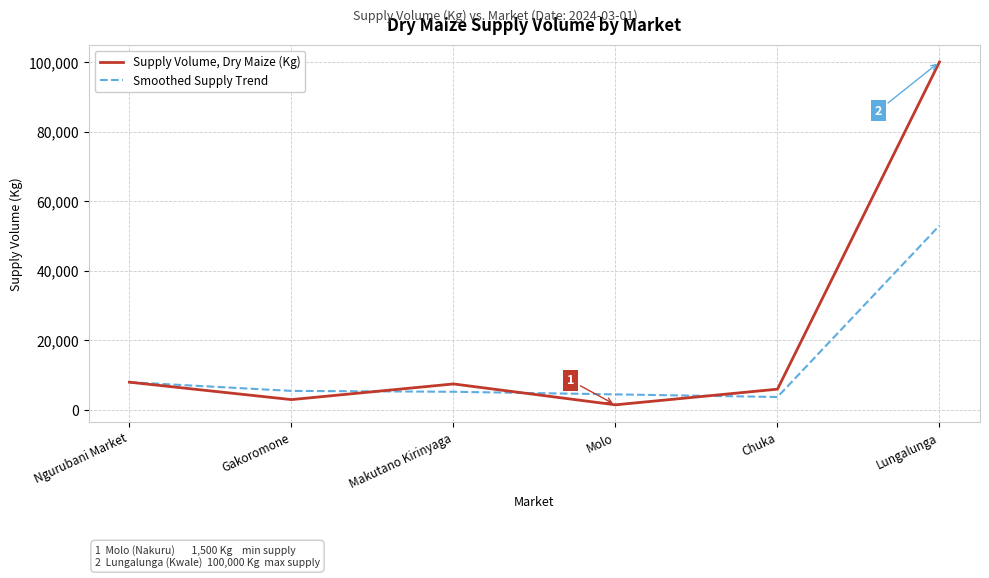

Which series has the largest total across all categories?

Supply Volume, Dry Maize (Kg)